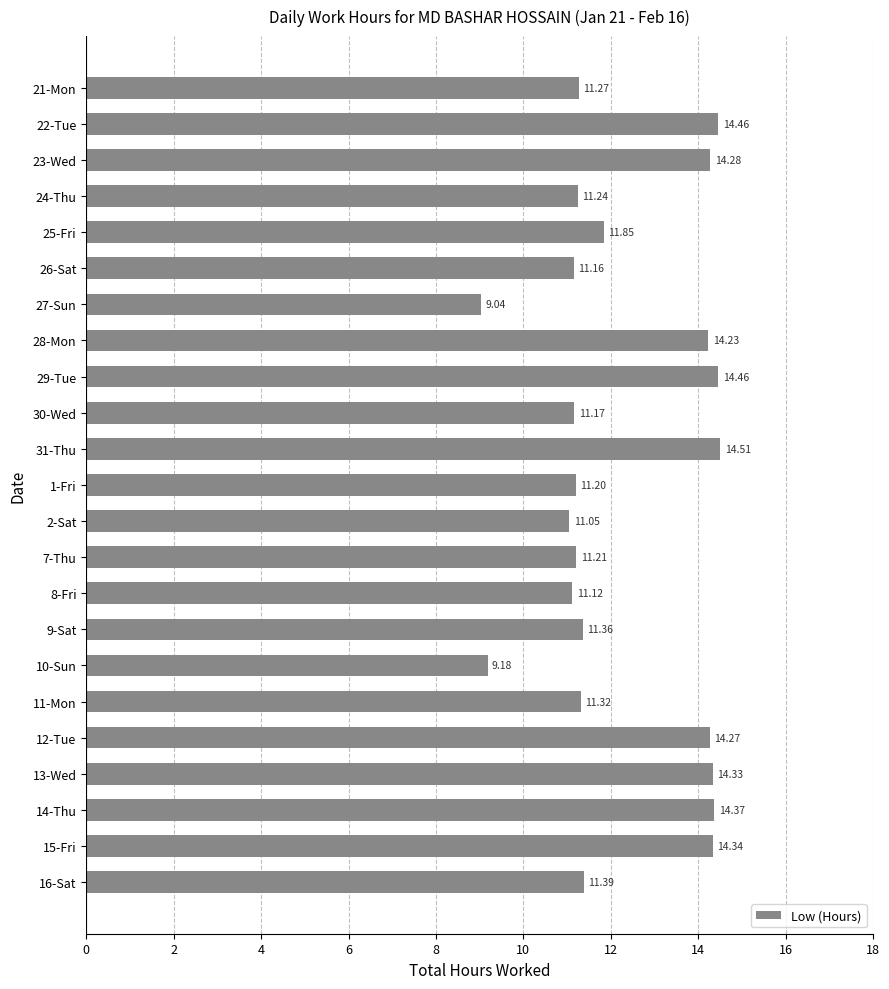

How many data points are above 11?

21